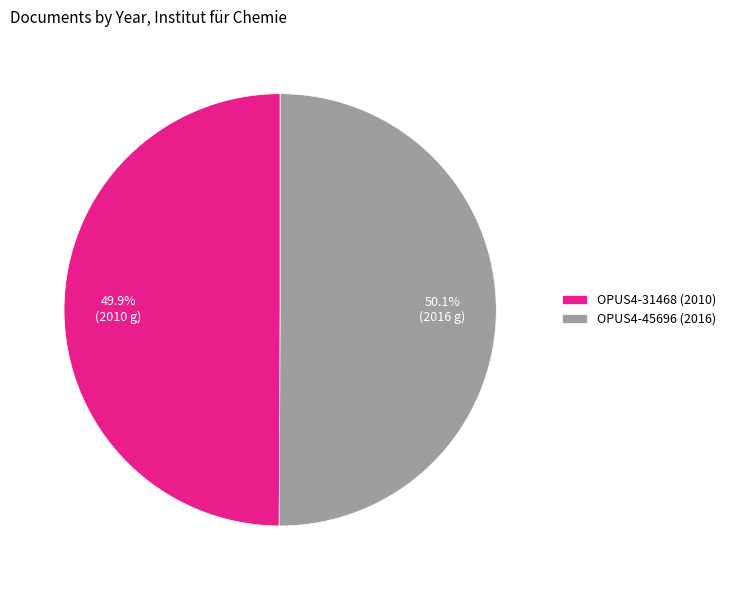

How many slices are in this pie chart?

2